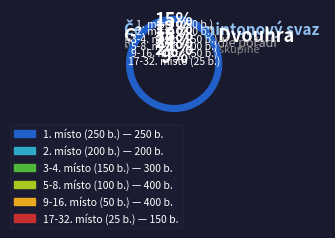

Is the sum of 1 and 3-4 greater than half?

No